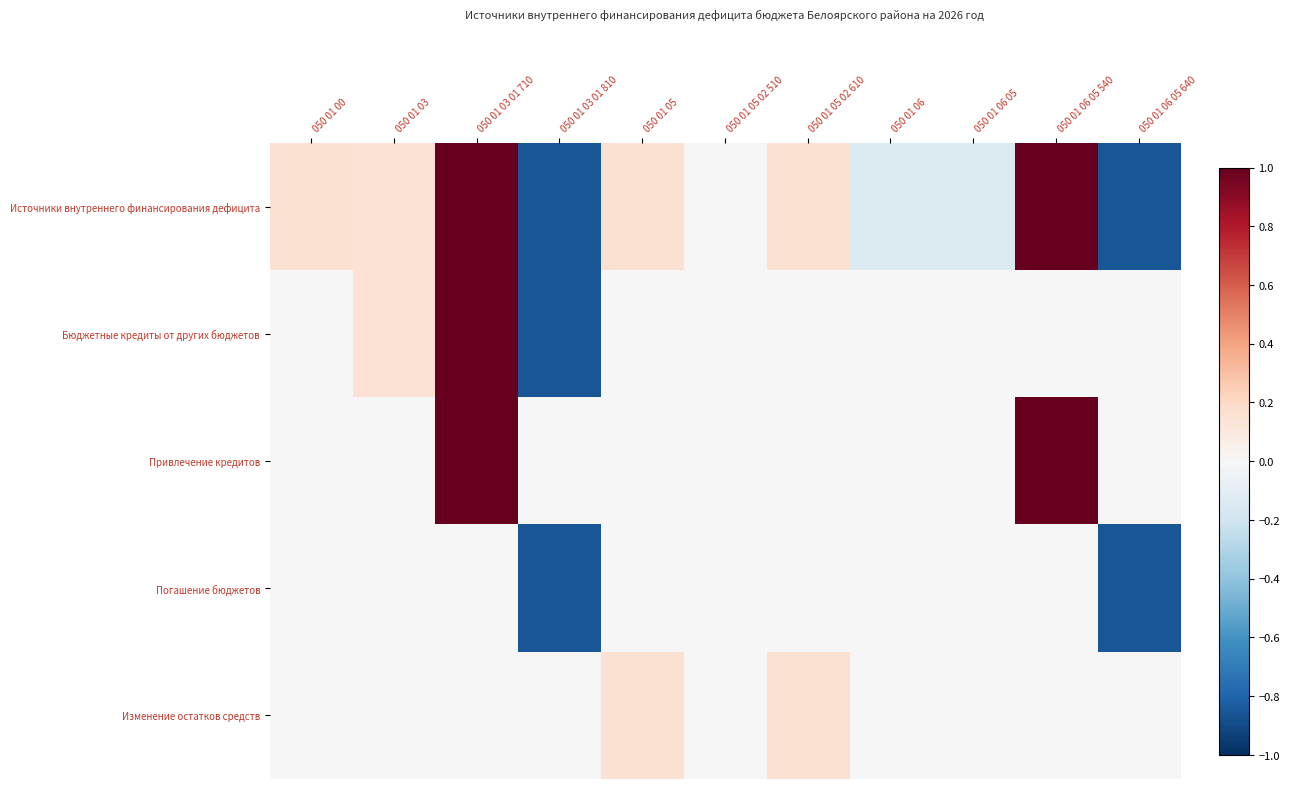

Reading left to right, transcribe all the data shown in this chart.

Источники внутреннего финансирования дефицита: 050 01 00=0.2	050 01 03=0.1	050 01 03 01 710=1.0	050 01 03 01 810=-0.9	050 01 05=0.2	050 01 05 02 510=0.0	050 01 05 02 610=0.2	050 01 06=-0.1	050 01 06 05=-0.1	050 01 06 05 540=1.0	050 01 06 05 640=-0.9
Бюджетные кредиты от других бюджетов: 050 01 00=0.0	050 01 03=0.1	050 01 03 01 710=1.0	050 01 03 01 810=-0.9	050 01 05=0.0	050 01 05 02 510=0.0	050 01 05 02 610=0.0	050 01 06=0.0	050 01 06 05=0.0	050 01 06 05 540=0.0	050 01 06 05 640=0.0
Привлечение кредитов: 050 01 00=0.0	050 01 03=0.0	050 01 03 01 710=1.0	050 01 03 01 810=0.0	050 01 05=0.0	050 01 05 02 510=0.0	050 01 05 02 610=0.0	050 01 06=0.0	050 01 06 05=0.0	050 01 06 05 540=1.0	050 01 06 05 640=0.0
Погашение бюджетов: 050 01 00=0.0	050 01 03=0.0	050 01 03 01 710=0.0	050 01 03 01 810=-0.9	050 01 05=0.0	050 01 05 02 510=0.0	050 01 05 02 610=0.0	050 01 06=0.0	050 01 06 05=0.0	050 01 06 05 540=0.0	050 01 06 05 640=-0.9
Изменение остатков средств: 050 01 00=0.0	050 01 03=0.0	050 01 03 01 710=0.0	050 01 03 01 810=0.0	050 01 05=0.2	050 01 05 02 510=0.0	050 01 05 02 610=0.2	050 01 06=0.0	050 01 06 05=0.0	050 01 06 05 540=0.0	050 01 06 05 640=0.0